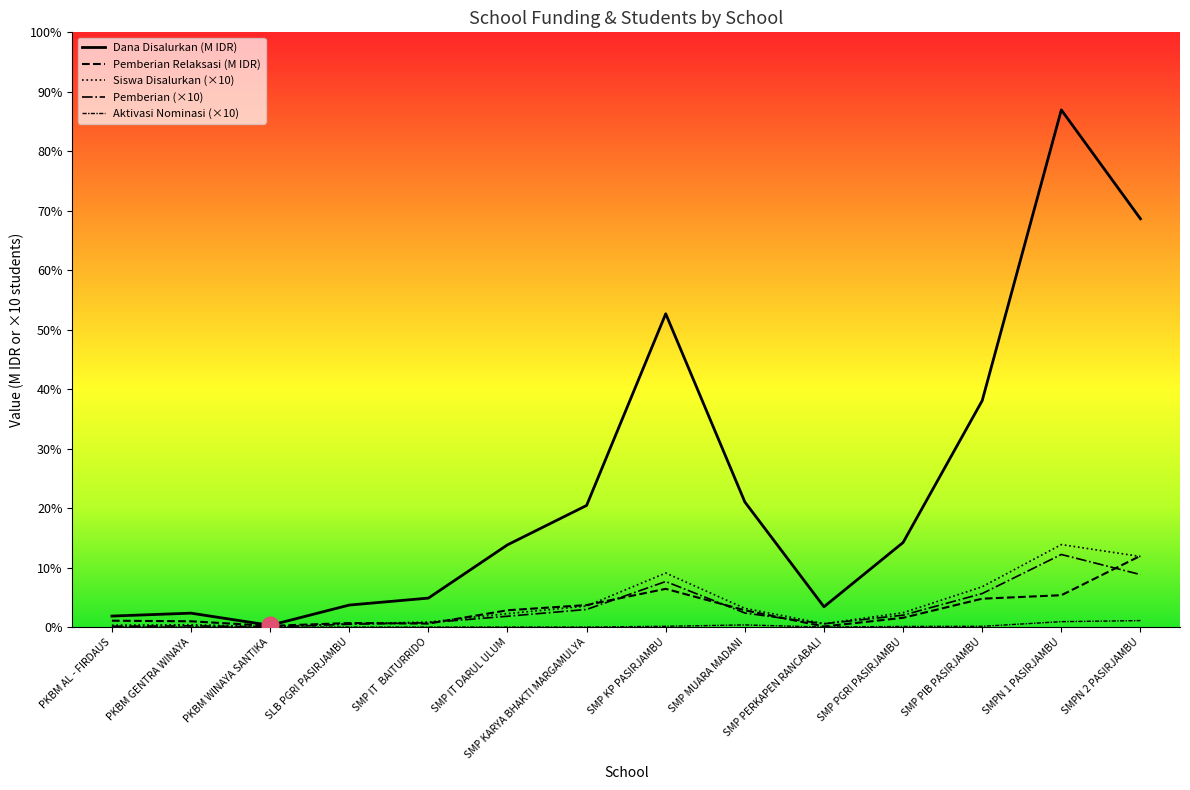

How many data points in Siswa Disalurkan (×10) are less than 9?

7